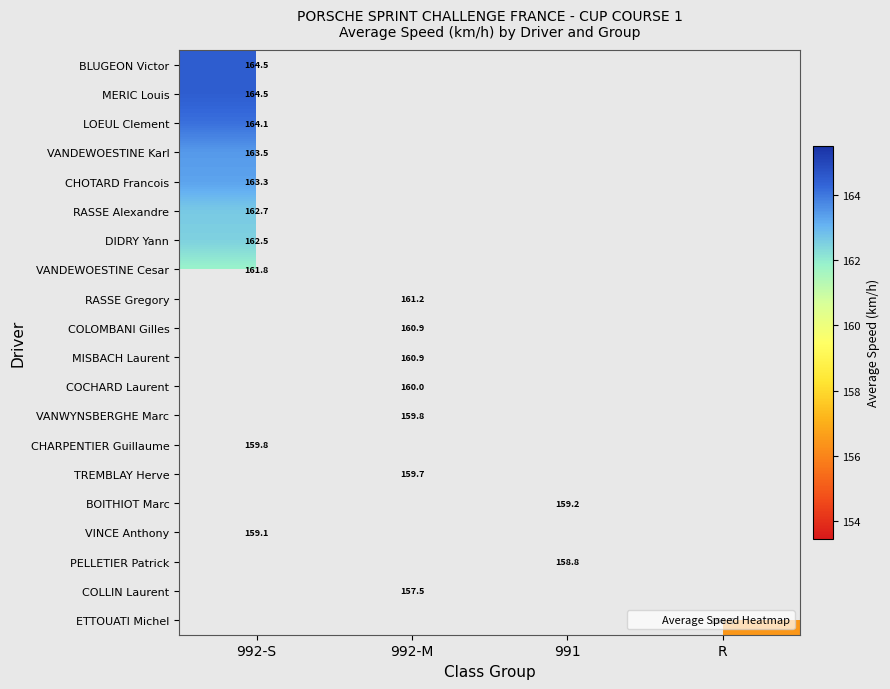

Which category has the highest value across all series?

992-S